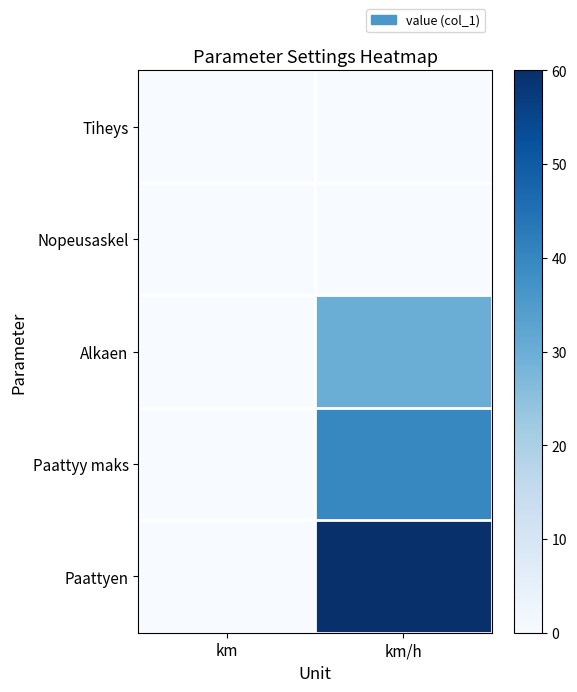

How many categories are shown in the chart?

2